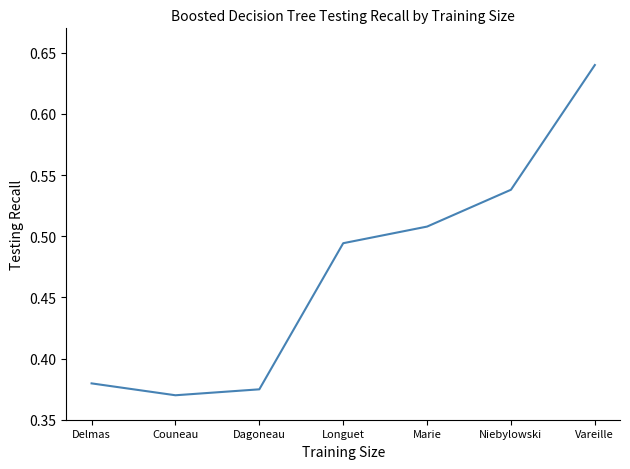

How many interior local valleys (lower than both neighbors) does the data have?

1